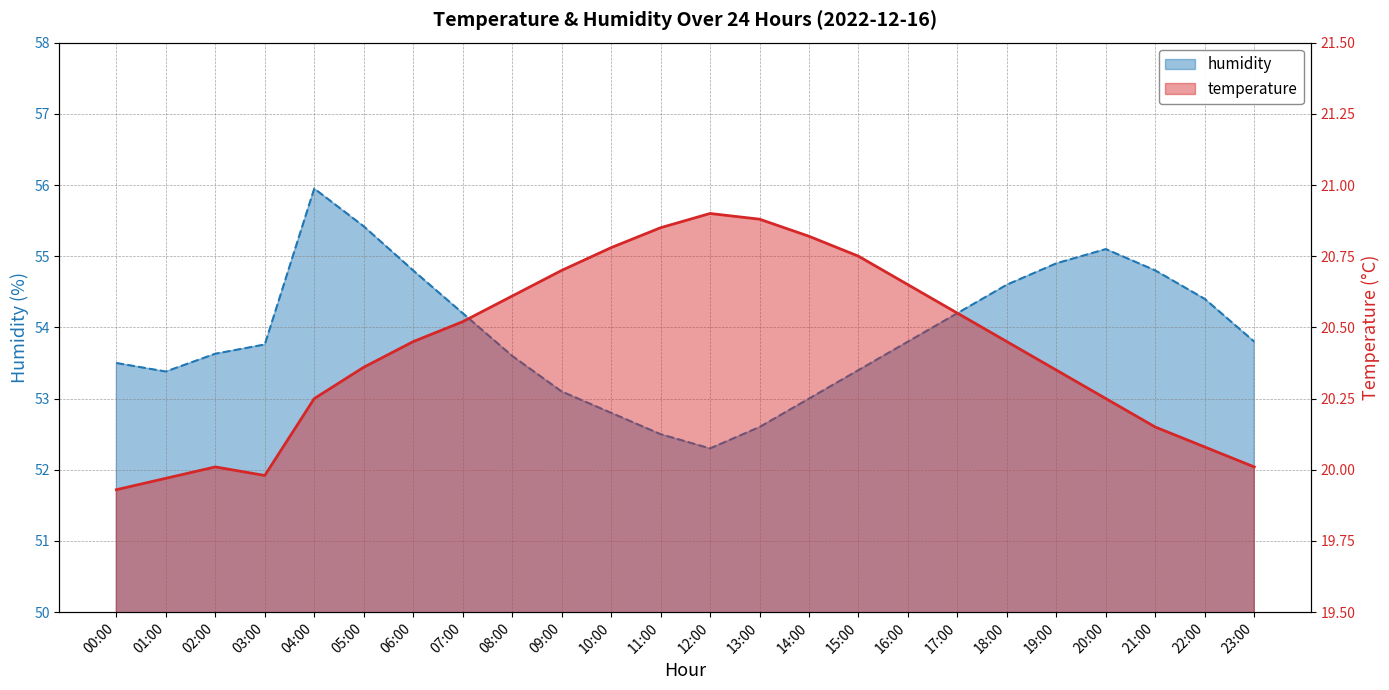

Reading left to right, what are all the values shown in this chart?

temperature: 19.9	20.0	20.0	20.0	20.2	20.4	20.4	20.5	20.6	20.7	20.8	20.9	20.9	20.9	20.8	20.8	20.6	20.6	20.4	20.4	20.2	20.1	20.1	20.0
humidity: 53.5	53.4	53.6	53.8	56.0	55.4	54.8	54.2	53.6	53.1	52.8	52.5	52.3	52.6	53.0	53.4	53.8	54.2	54.6	54.9	55.1	54.8	54.4	53.8